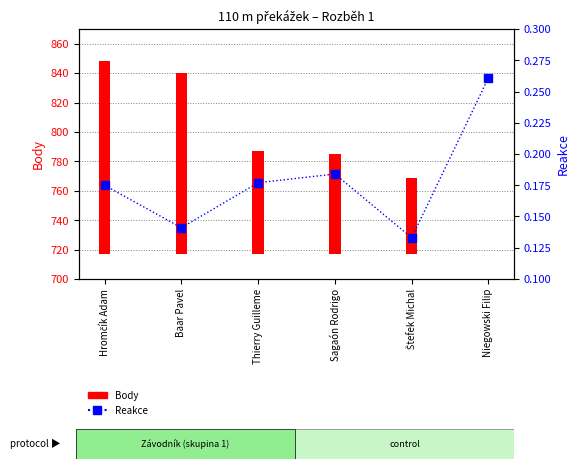

What is the change in value from Štefek Michal to Niegowski Filip?

+0.1